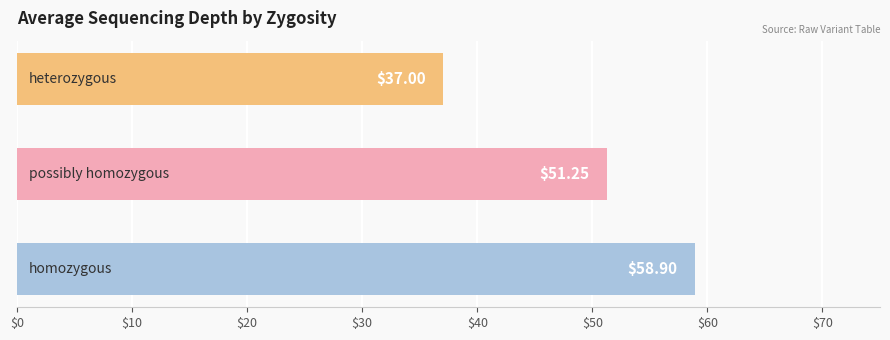

What is the greatest value displayed?

58.9